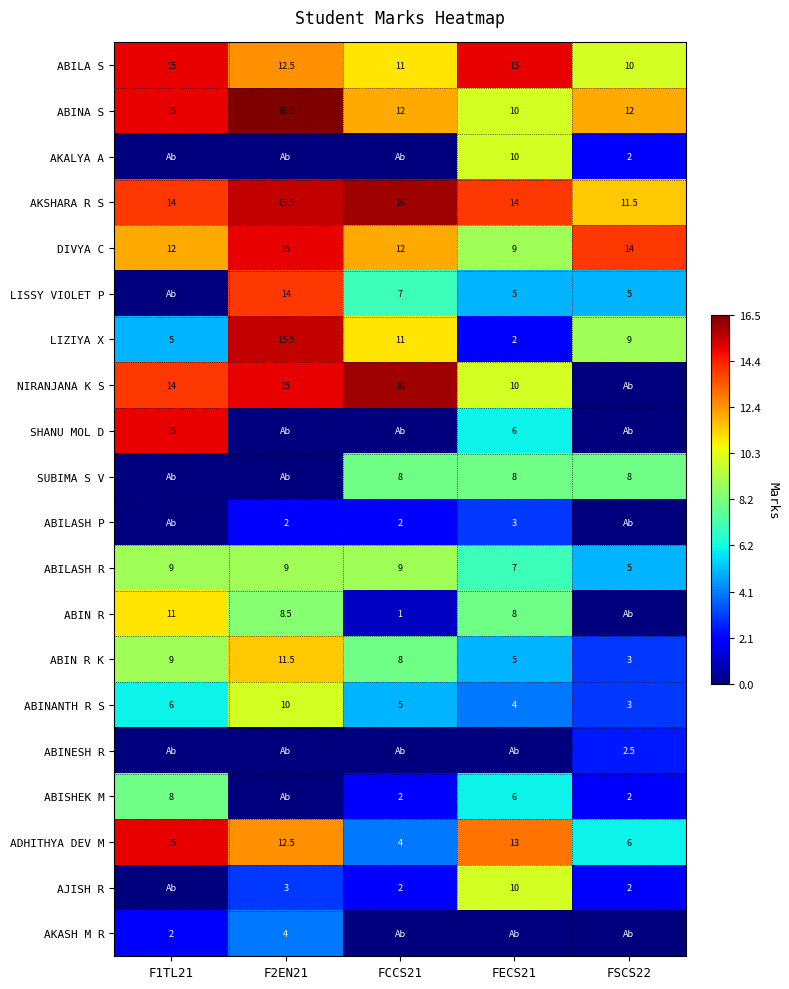

What is the approximate value of ABIN R K at F1TL21?

9.0